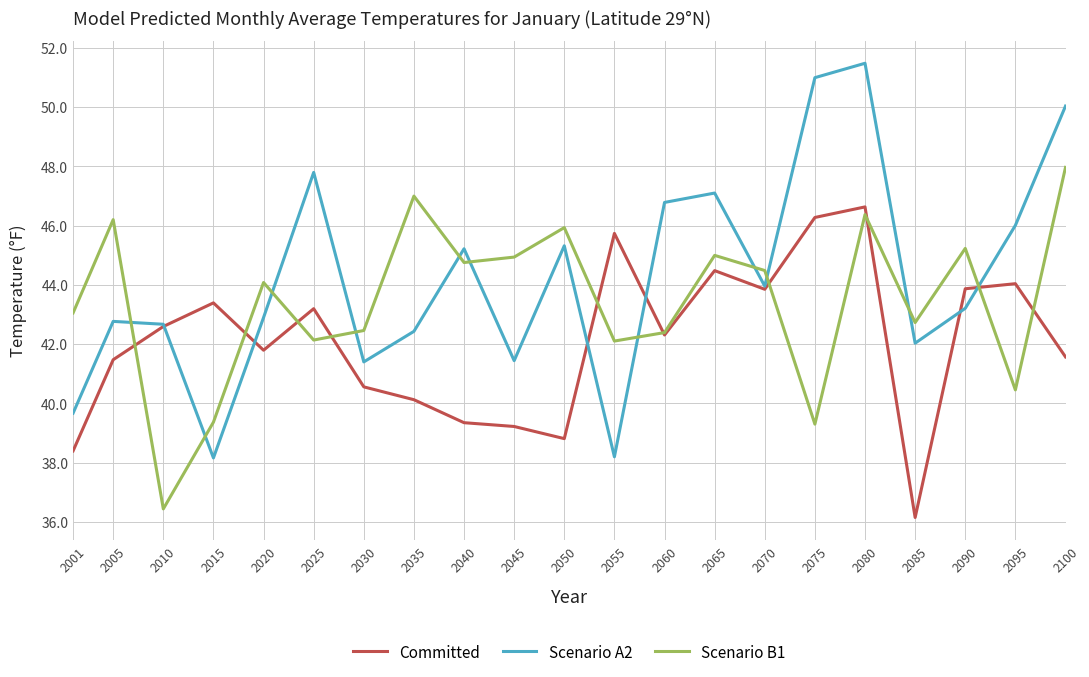

What is the difference between the maximum and minimum values in the Scenario B1 series?

11.5